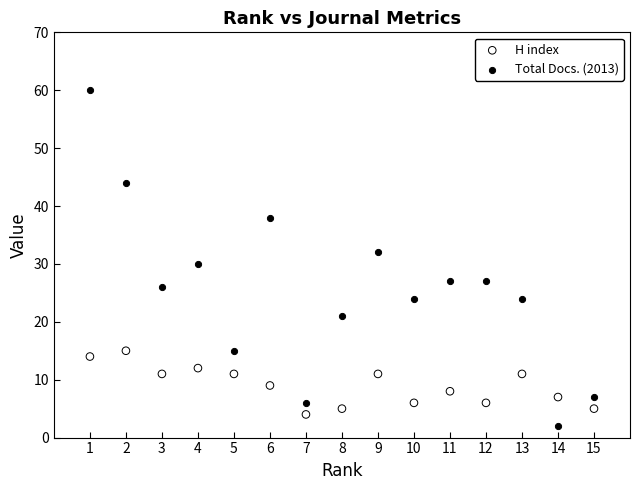

Which series contains the lowest Y value?

Total Docs. (2013)